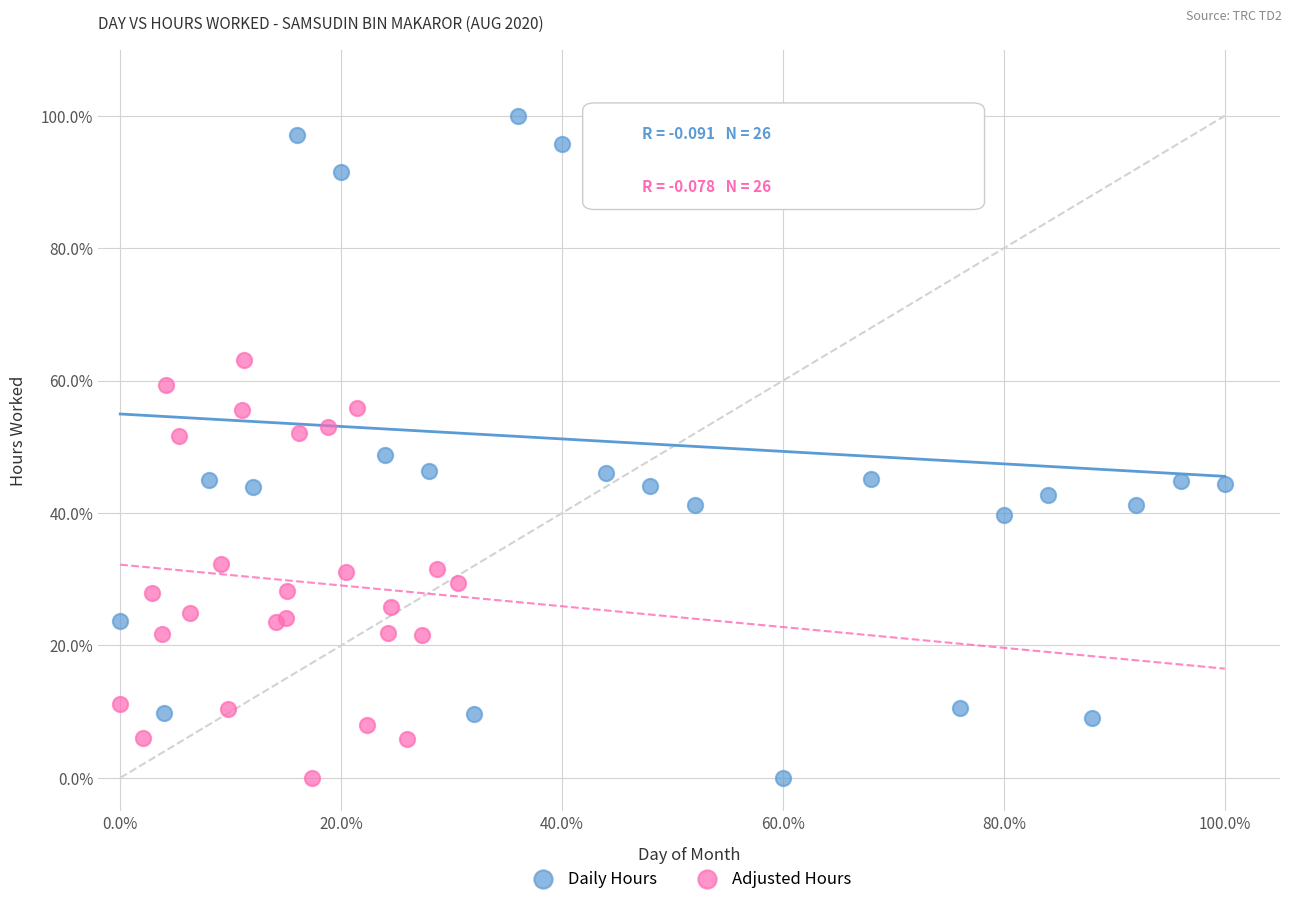

What are all the series names shown in the legend?

Daily Hours, Adjusted Hours